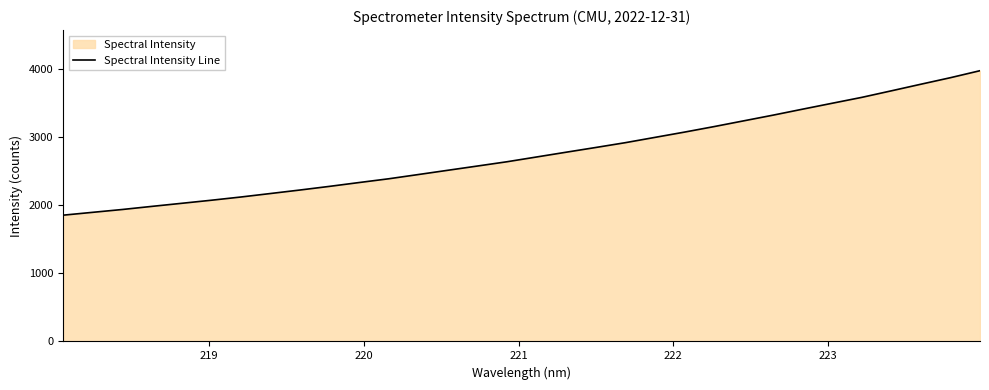

What is the smallest value displayed?

1852.0